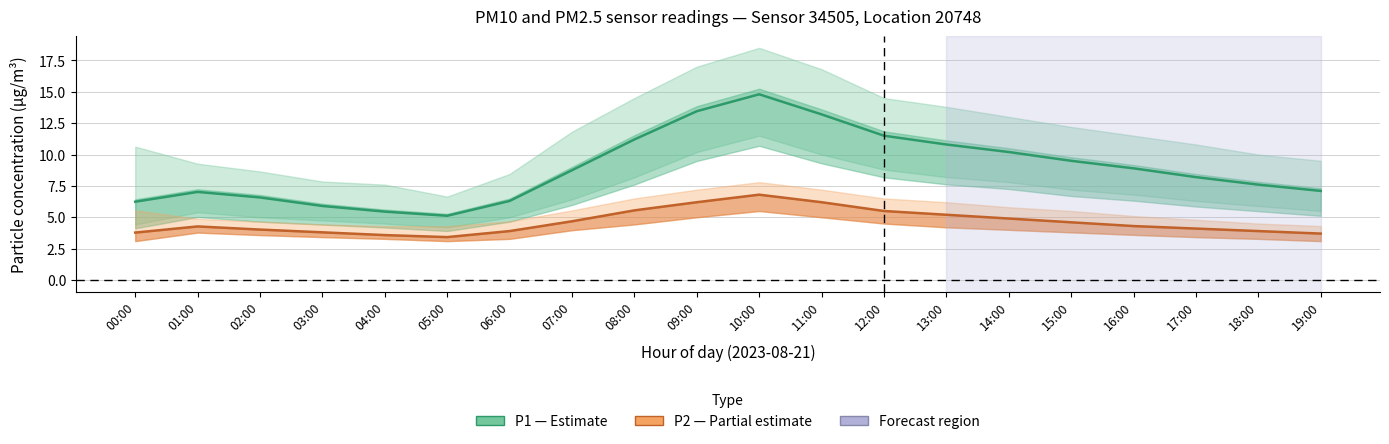

Which series has the largest total across all categories?

P1 (PM10)